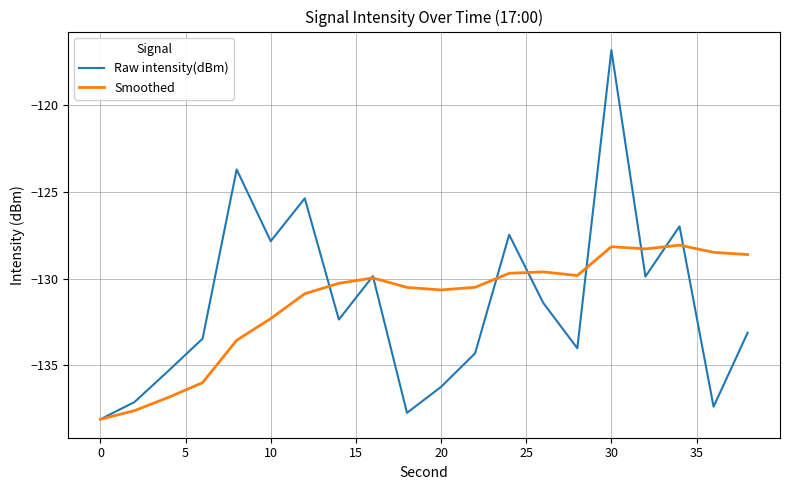

List the series in order of their peak value, highest first.

Raw intensity(dBm), Smoothed